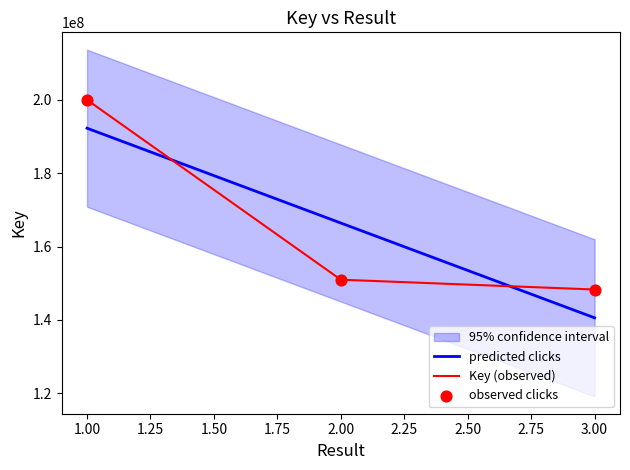

Approximately how many times larger is the value at 2 compared to 1?

0.8